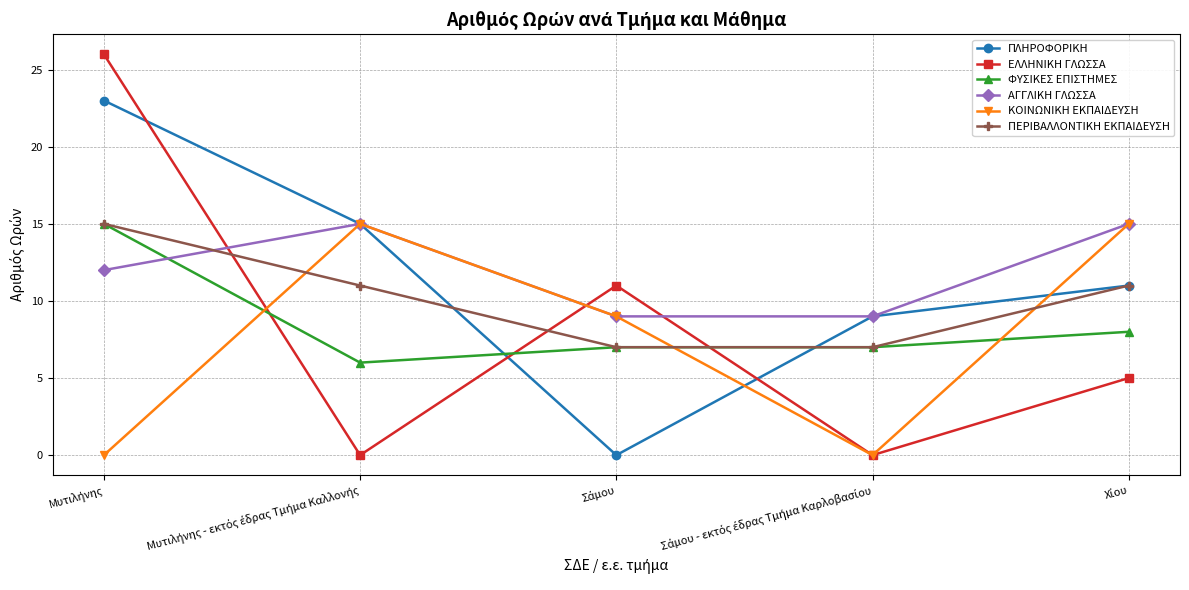

Reading left to right, list all the values displayed in this chart.

ΠΛΗΡΟΦΟΡΙΚΗ: 23	15	0	9	11
ΕΛΛΗΝΙΚΗ ΓΛΩΣΣΑ: 26	0	11	0	5
ΦΥΣΙΚΕΣ ΕΠΙΣΤΗΜΕΣ: 15	6	7	7	8
ΑΓΓΛΙΚΗ ΓΛΩΣΣΑ: 12	15	9	9	15
ΚΟΙΝΩΝΙΚΗ ΕΚΠΑΙΔΕΥΣΗ: 0	15	9	0	15
ΠΕΡΙΒΑΛΛΟΝΤΙΚΗ ΕΚΠΑΙΔΕΥΣΗ: 15	11	7	7	11